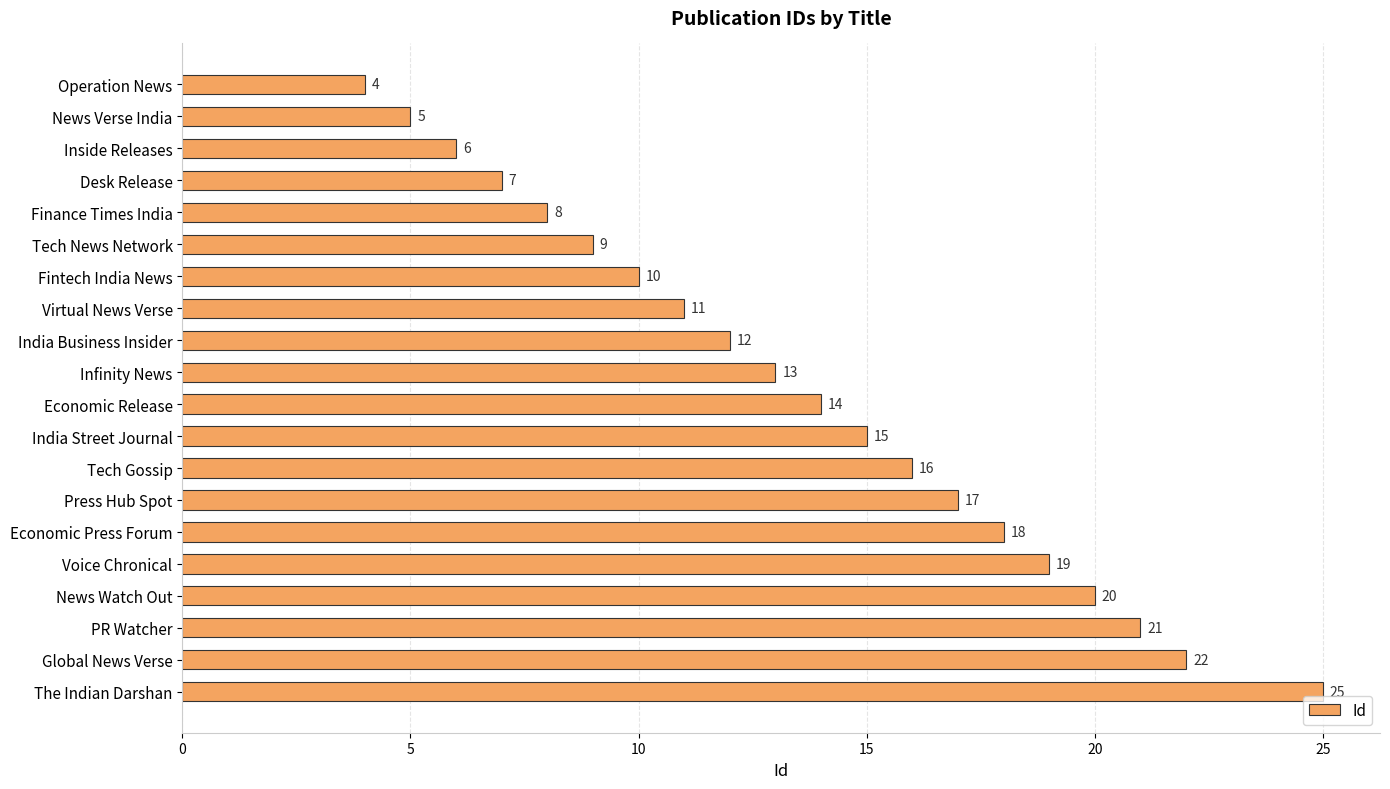

Approximately how many times larger is the value at India Business Insider compared to Global News Verse?

0.5